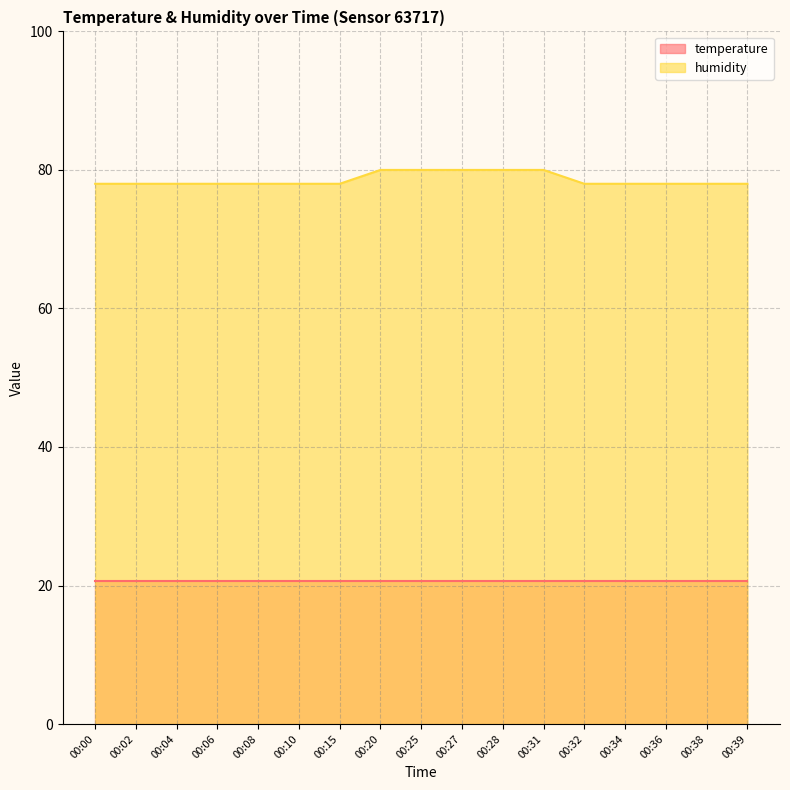

Between 00:04 and 00:10, which is larger?

00:04